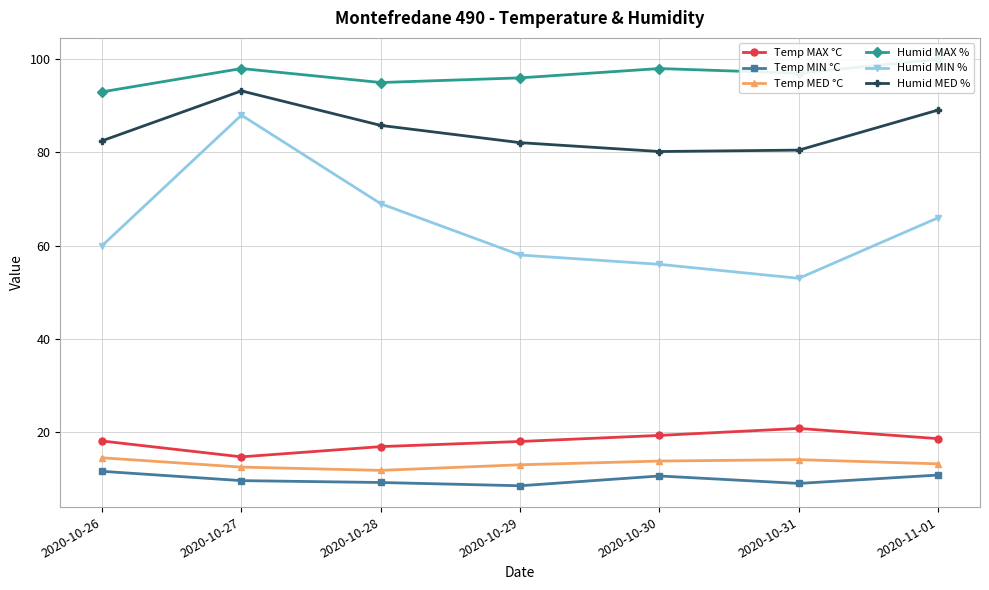

Where is Temp MAX °C nearest to the value 17?

2020-10-28